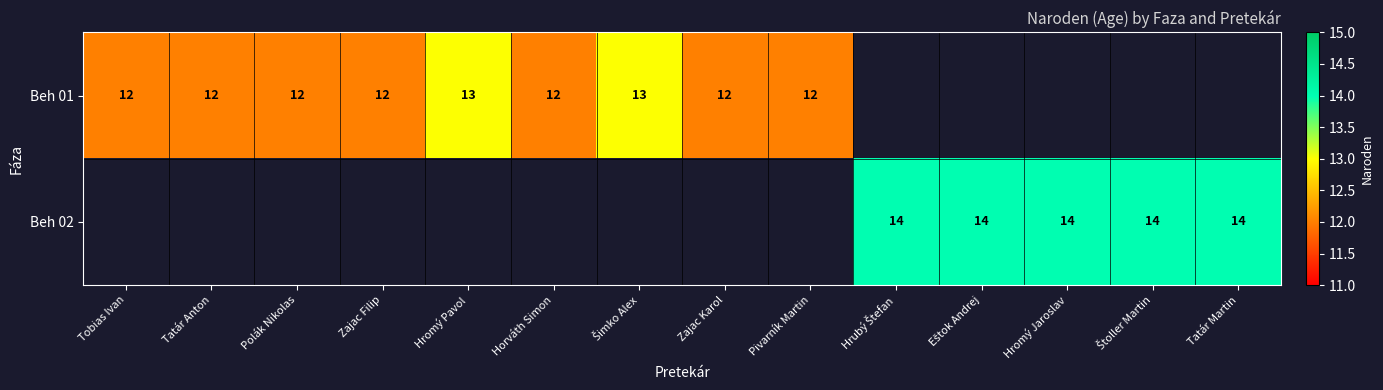

The value of Beh 01 at Zajac Filip is 12. True or false?

True